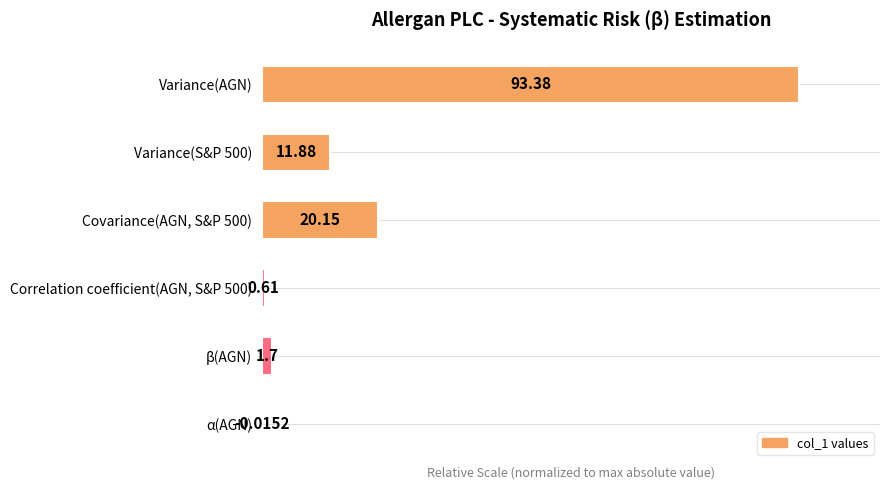

List the labels in order of value, smallest first.

α(AGN), Correlation coefficient(AGN, S&P 500), β(AGN), Variance(S&P 500), Covariance(AGN, S&P 500), Variance(AGN)